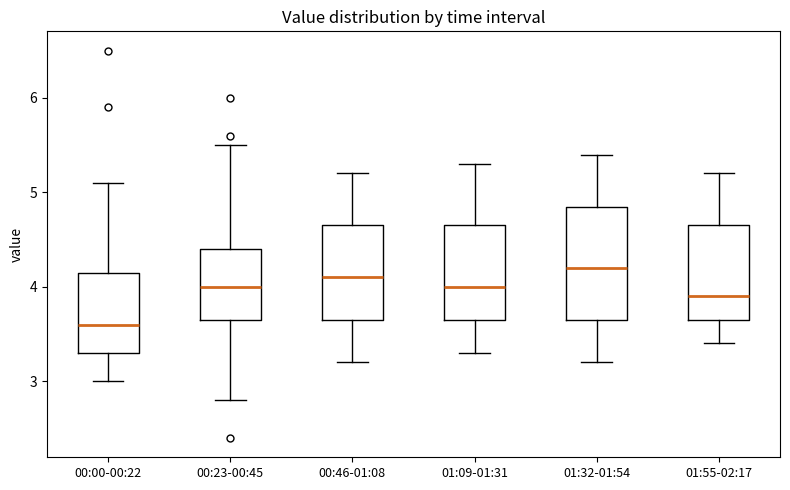

Reading left to right, read every box against the y-axis: the position of its median line, the range the box covers, and the ends of its whiskers. The values are not printed on the chart, so give them approximately, as read against the axis.

00:00-00:22: median 3.6, box 3.3 to 4.2, whiskers 3.0 to 5.1
00:23-00:45: median 4.0, box 3.7 to 4.4, whiskers 2.8 to 5.5
00:46-01:08: median 4.1, box 3.7 to 4.7, whiskers 3.2 to 5.2
01:09-01:31: median 4.0, box 3.7 to 4.7, whiskers 3.3 to 5.3
01:32-01:54: median 4.2, box 3.7 to 4.9, whiskers 3.2 to 5.4
01:55-02:17: median 3.9, box 3.7 to 4.7, whiskers 3.4 to 5.2